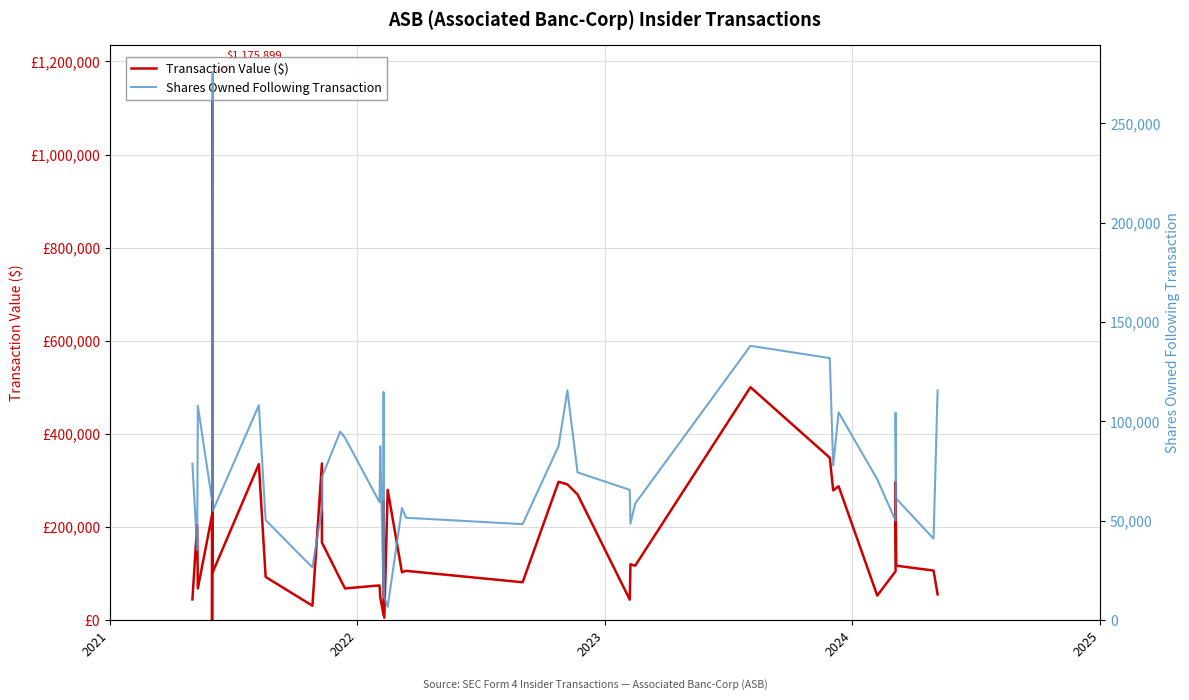

What is the difference between the maximum and second lowest values in the Shares Owned Following Transaction series?

264218